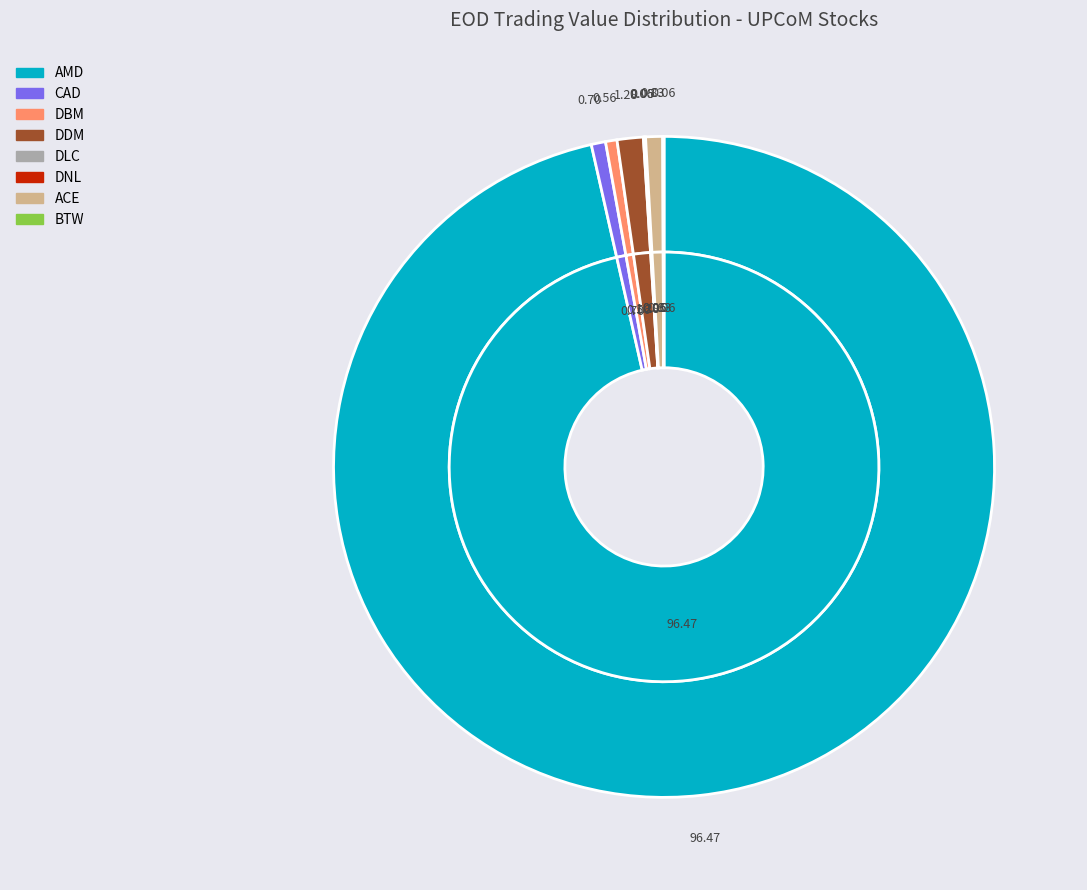

What percentage is the ACE slice, to the nearest percent?

1%